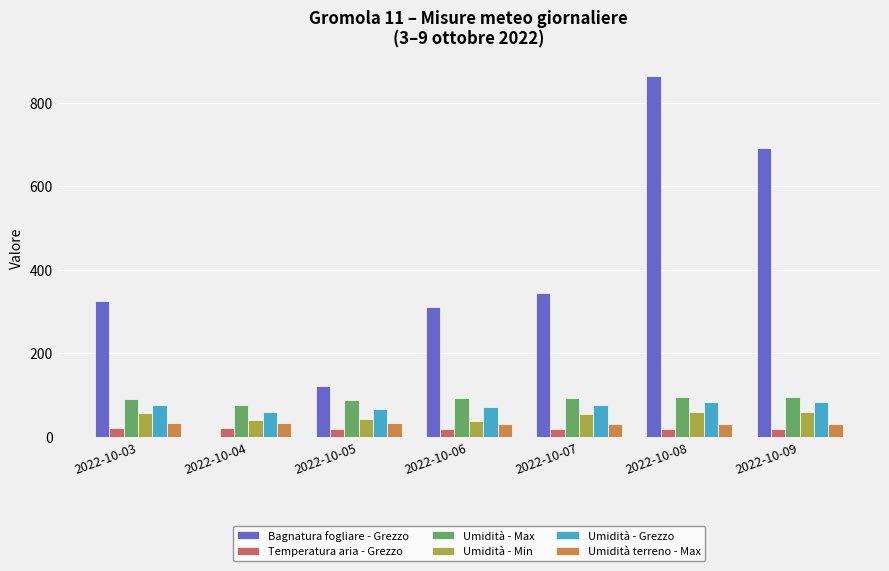

What is the sum of all Umidità - Min values?

350.0